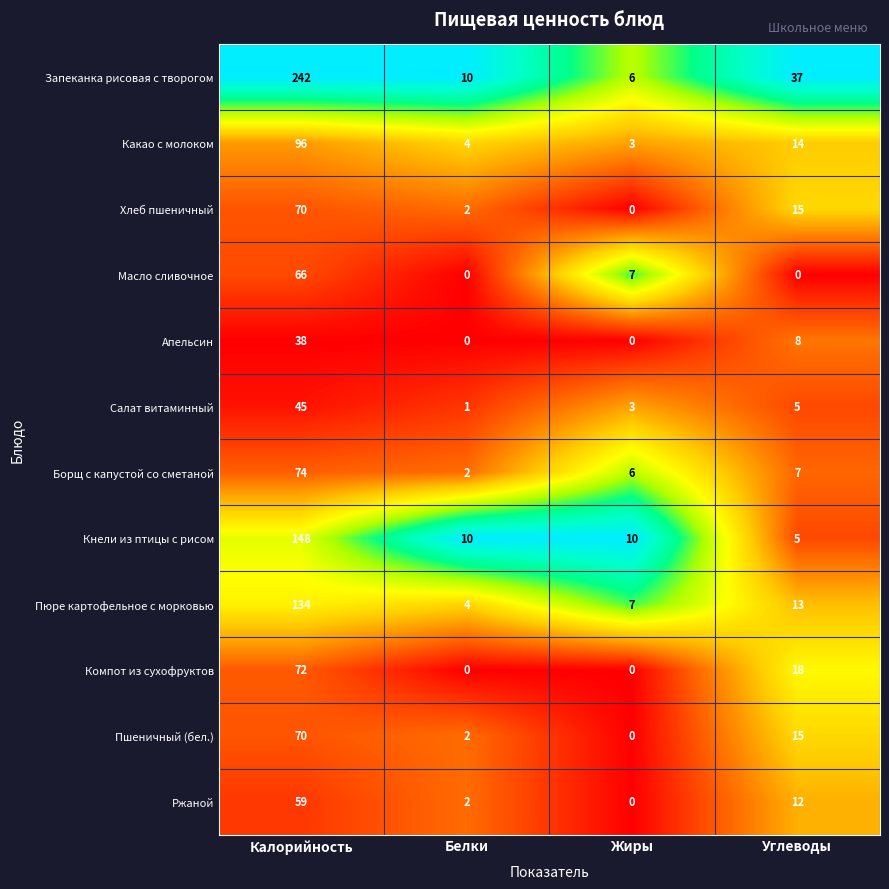

Which series has the largest total across all categories?

Запеканка рисовая с творогом